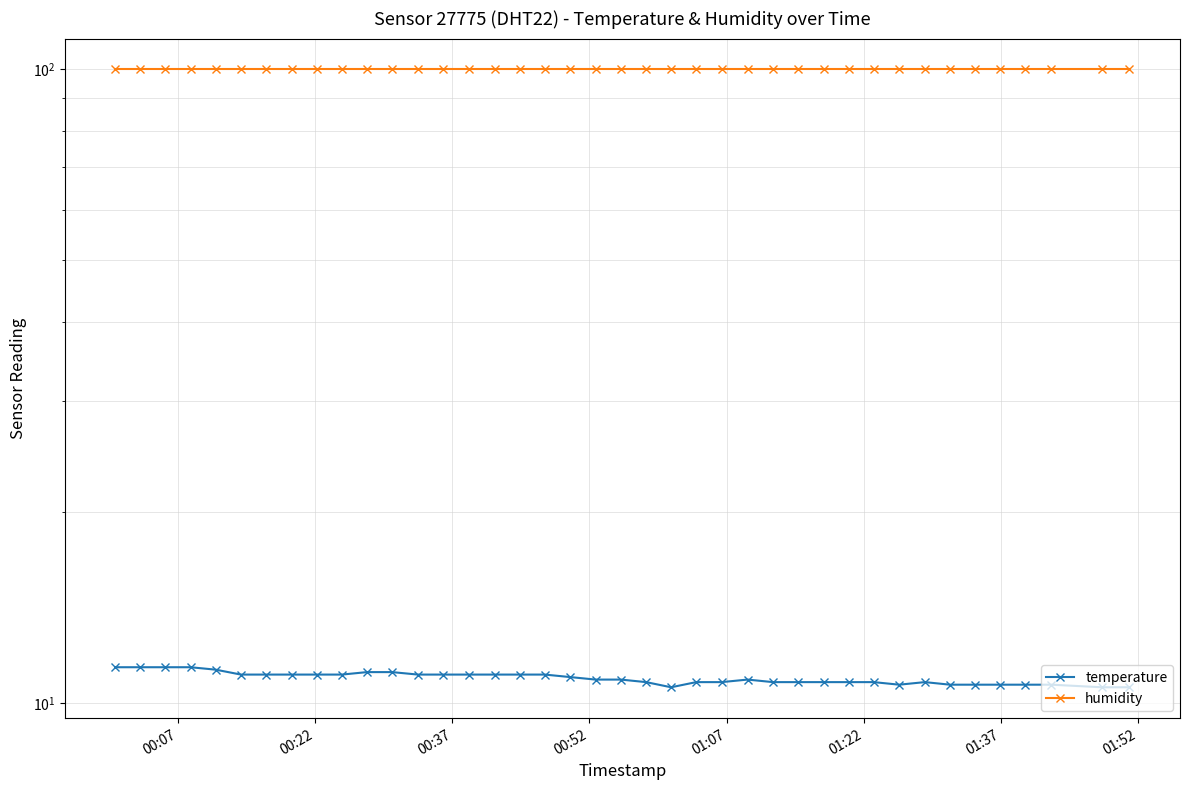

List the series in order of their peak value, lowest first.

temperature, humidity